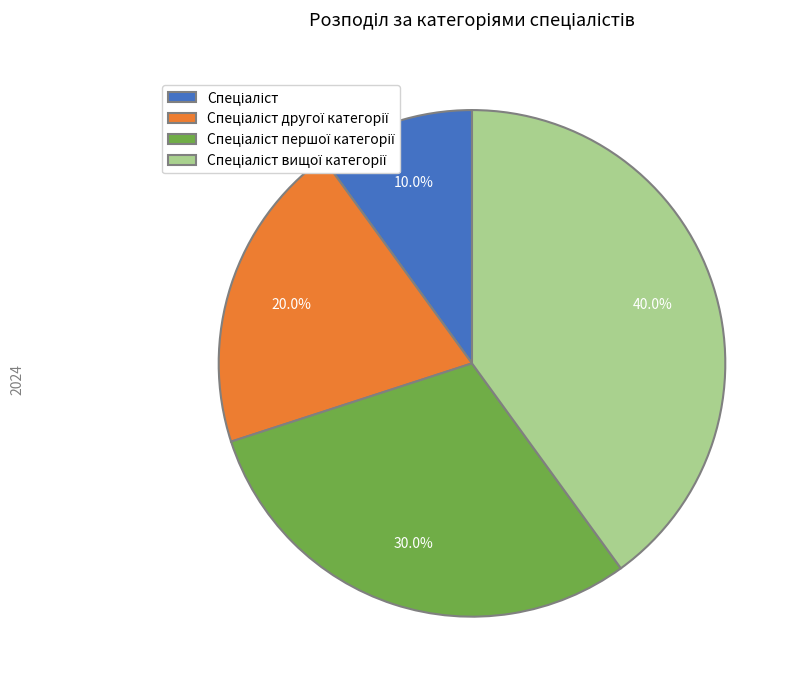

Is there a majority slice in this chart?

No